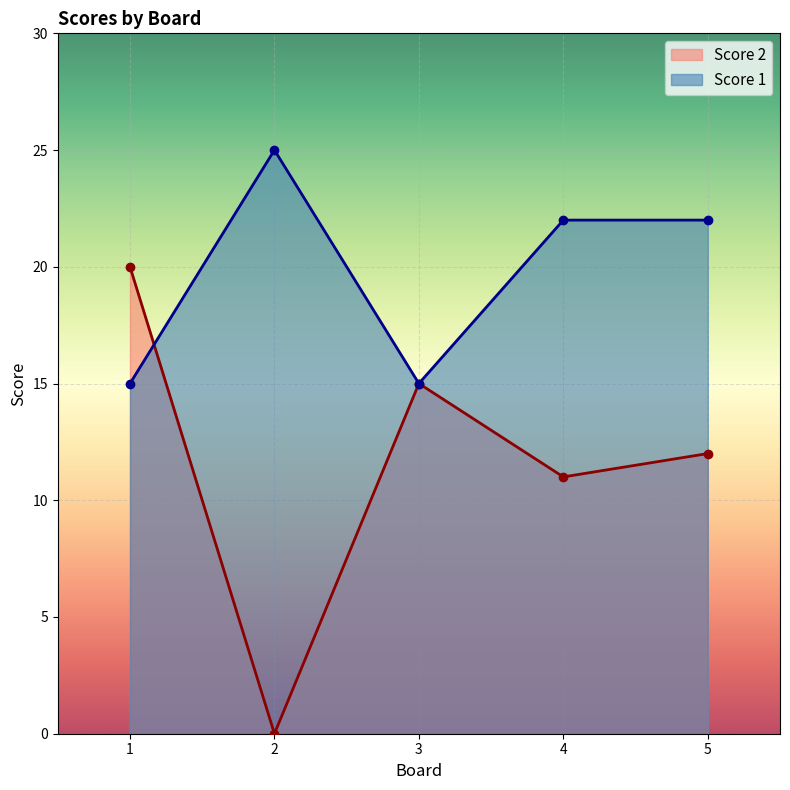

What is the value of the Score 1 point at the 2nd from the left?

25